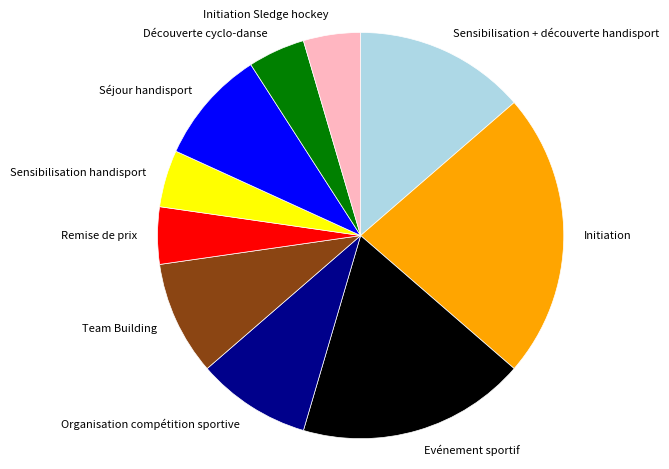

How many slices are in this pie chart?

10